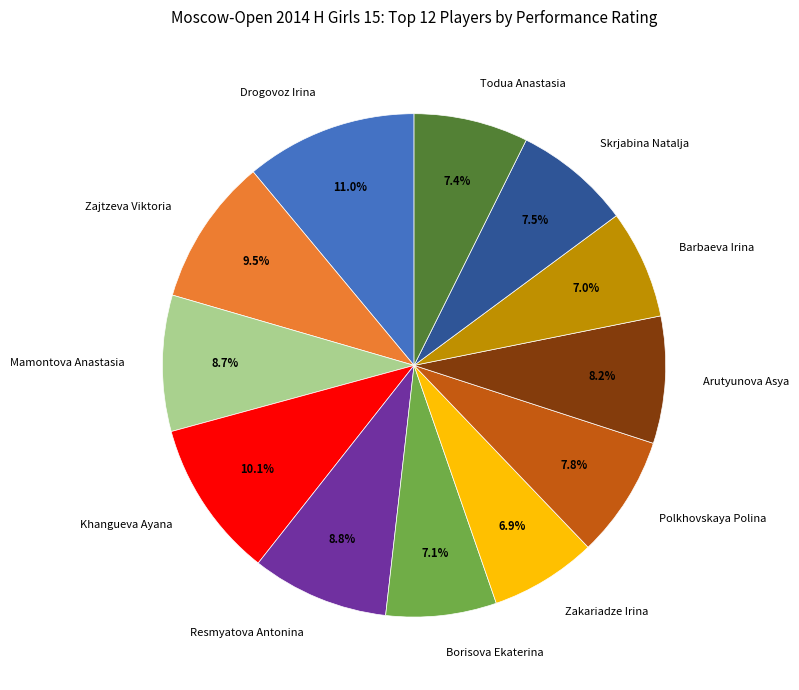

To the nearest percent, what portion does Zakariadze Irina represent?

7%